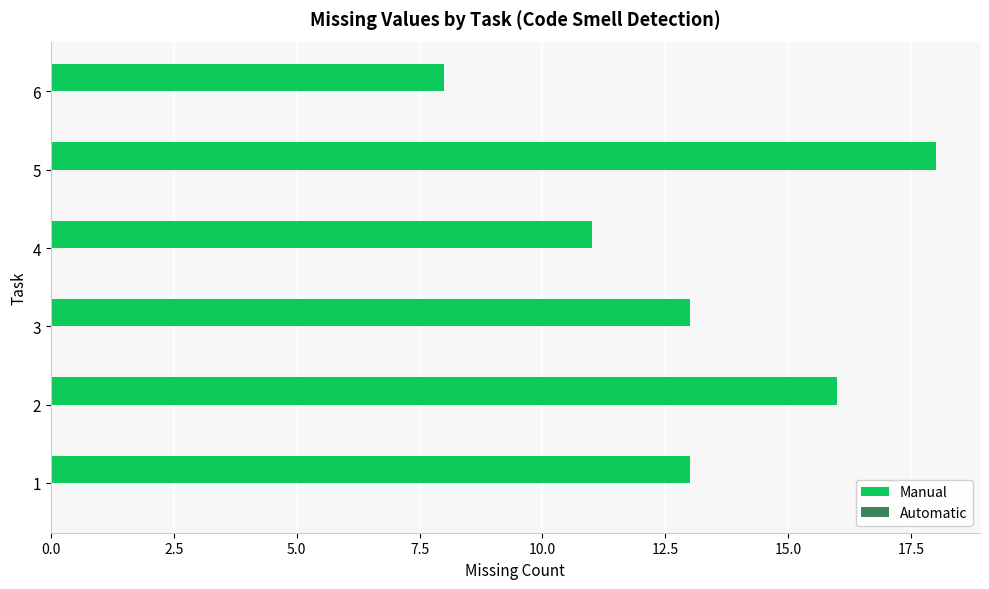

What is the difference between the second highest and minimum values?

8